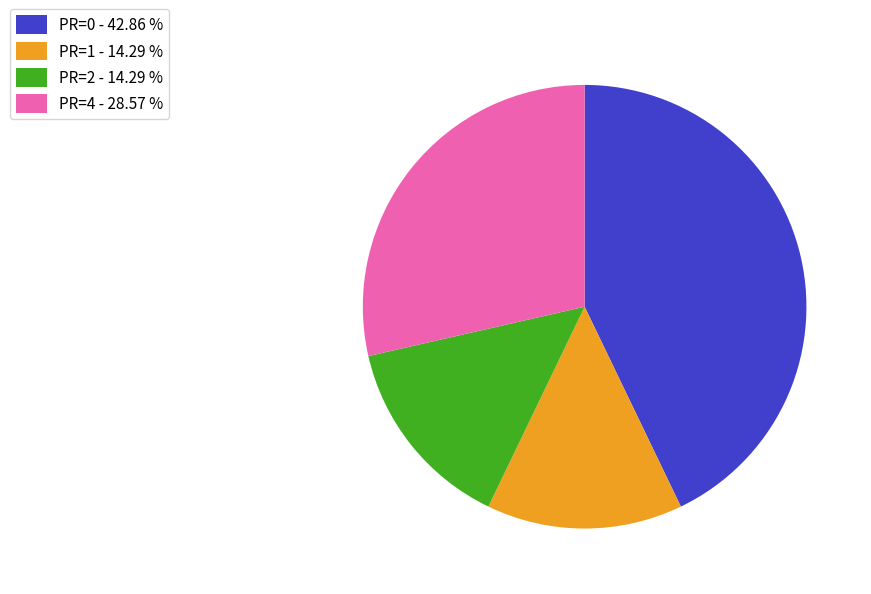

Combined, do PR=1 - 14.29 % and PR=0 - 42.86 % account for over 50%?

Yes